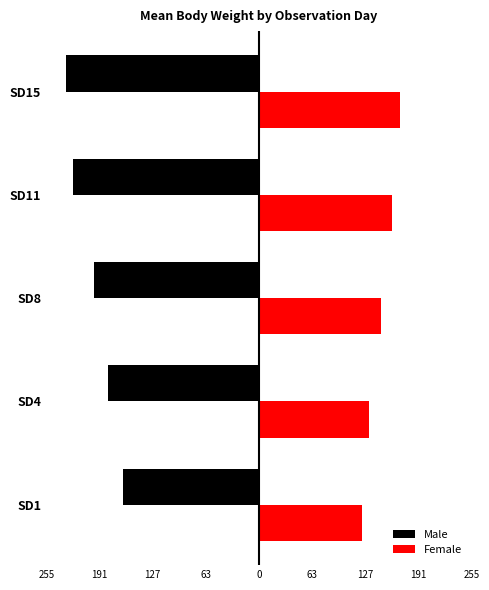

How many bars are there in each group?

2